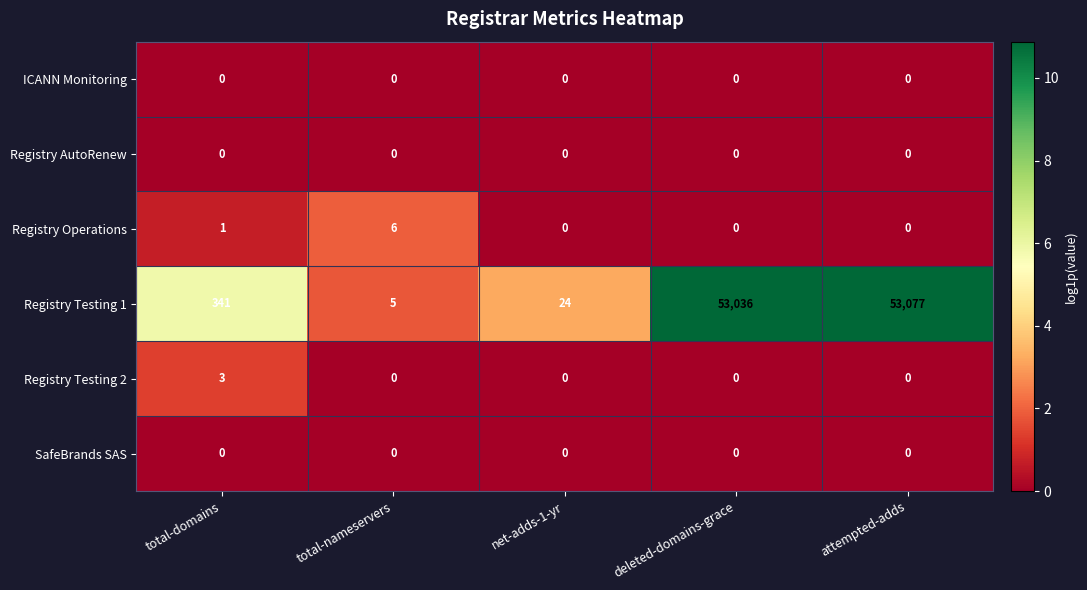

Which category has the highest value across all series?

attempted-adds